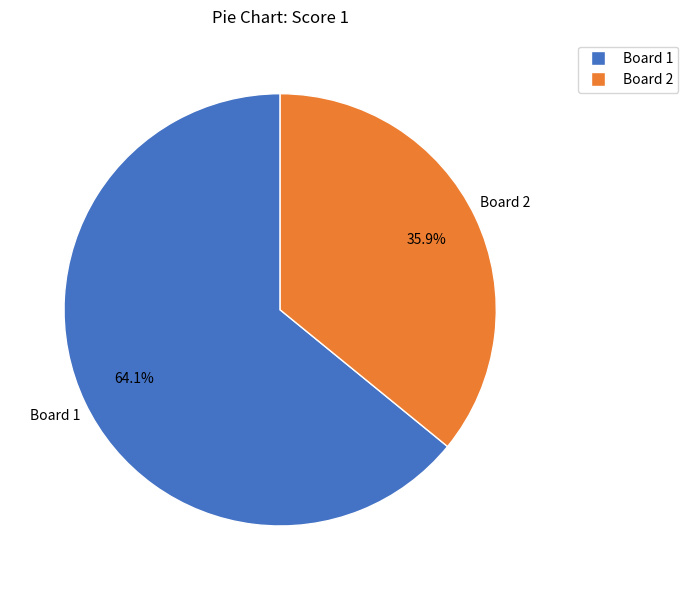

How many segments does this pie chart have?

2